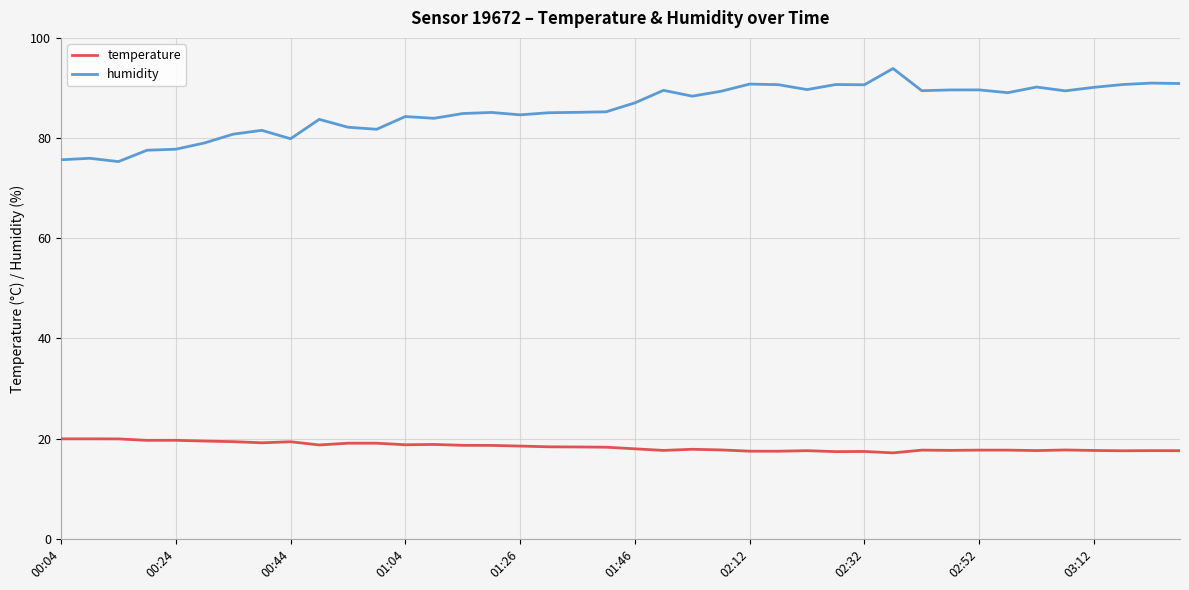

What is the highest value of the temperature series?

20.0